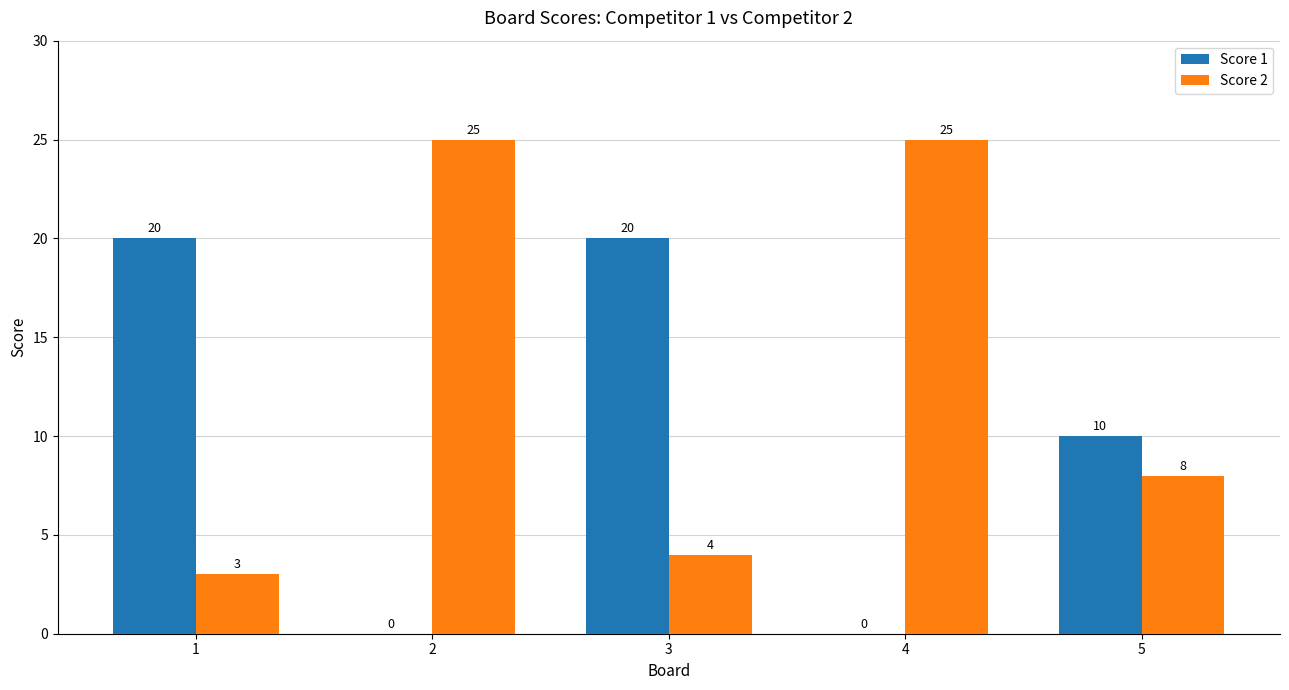

Reading left to right, extract all data points from this chart.

Score 1: 20	0	20	0	10
Score 2: 3	25	4	25	8